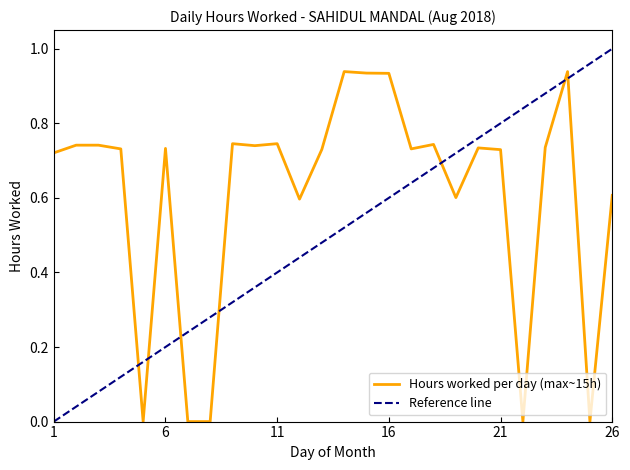

Reading left to right, what are all the values shown in this chart?

0.7	0.7	0.7	0.7	0.0	0.7	0.0	0.0	0.7	0.7	0.7	0.6	0.7	0.9	0.9	0.9	0.7	0.7	0.6	0.7	0.7	0.0	0.7	0.9	0.0	0.6